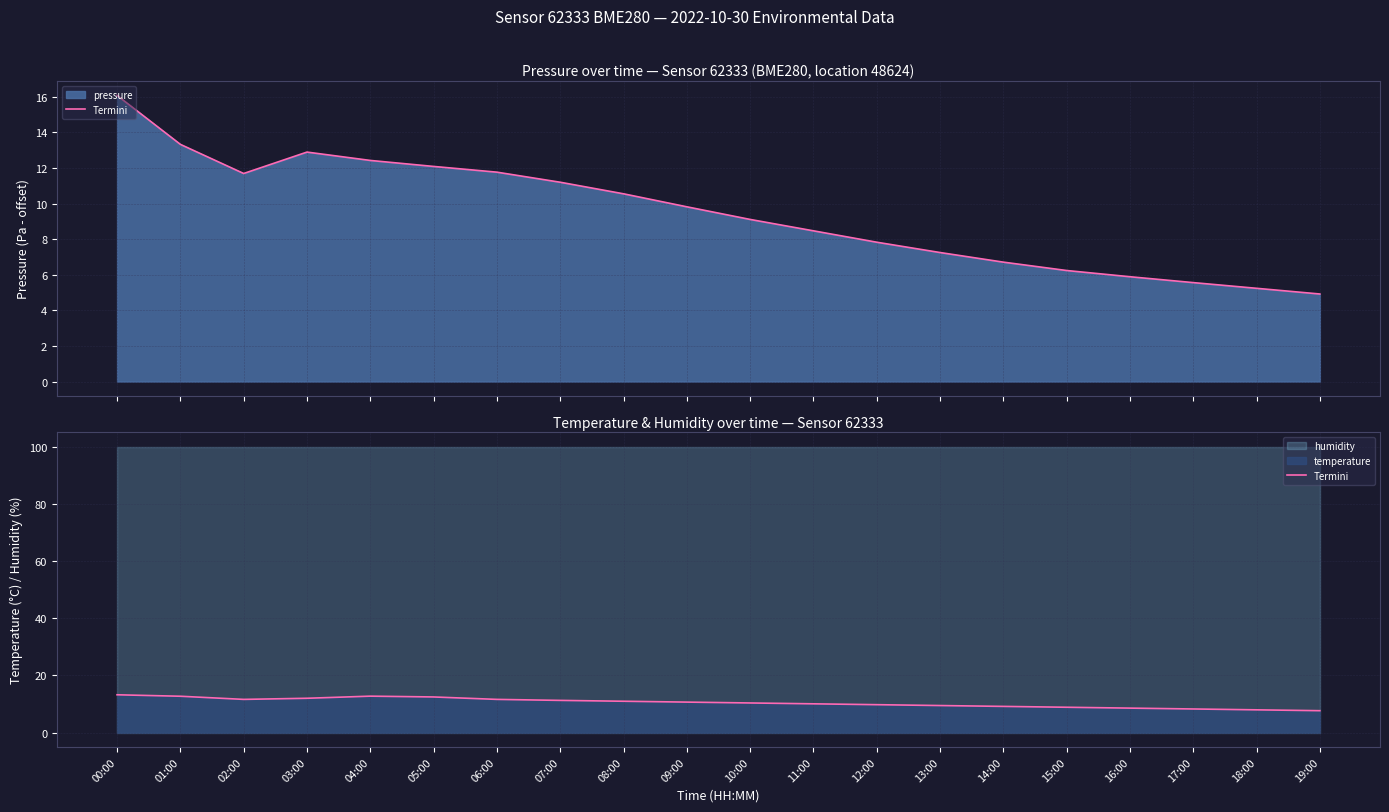

The chart shows a value of 20.0 at 03:00. True or false?

False